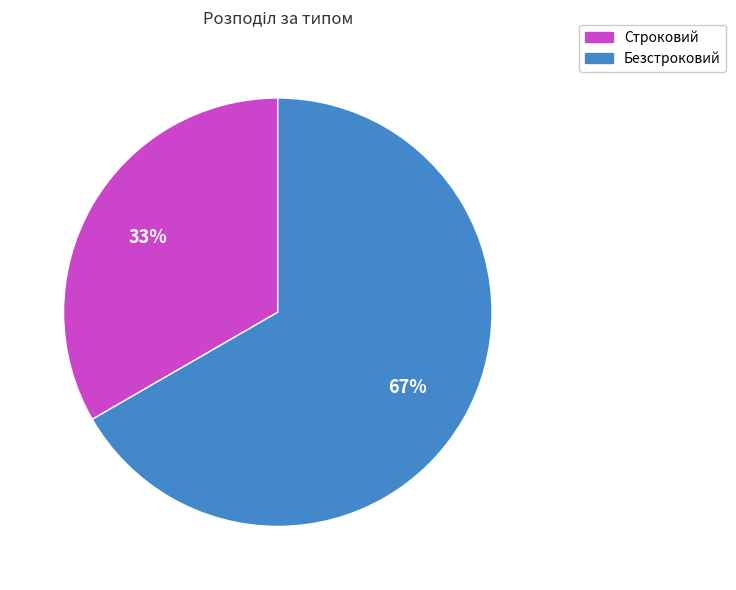

Which slice represents more than half of the pie?

Безстроковий